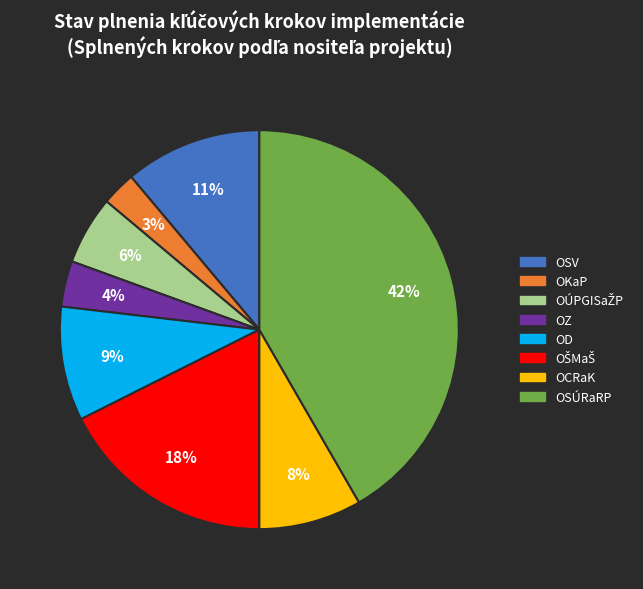

Which slice is the largest?

OSÚRaRP